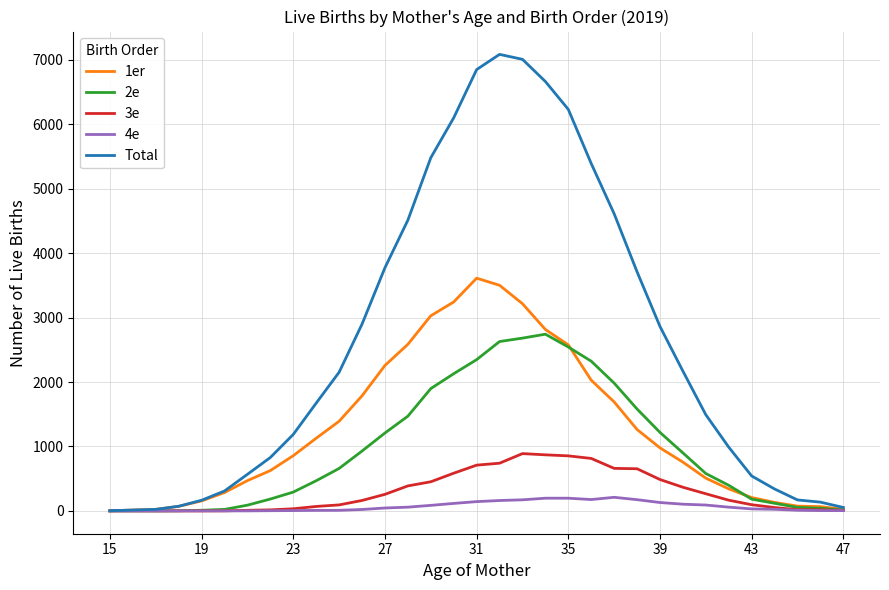

What is the maximum value shown in the chart?

7084